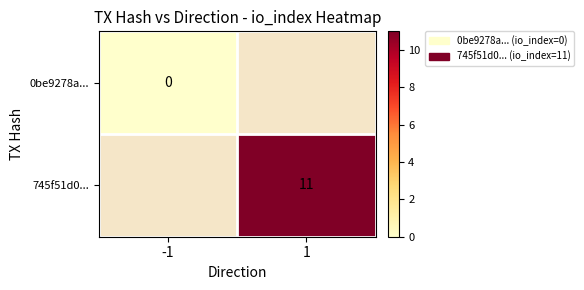

Is the value of 0be9278a... at -1 greater than the value of 745f51d0... at 1?

No